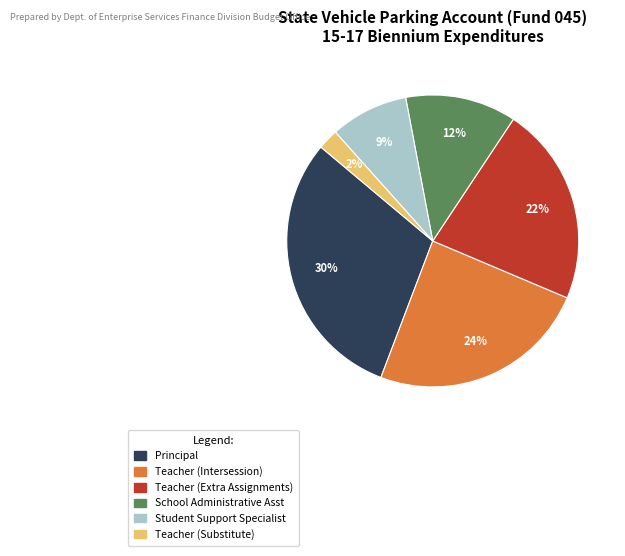

Count the number of slices in the pie.

6